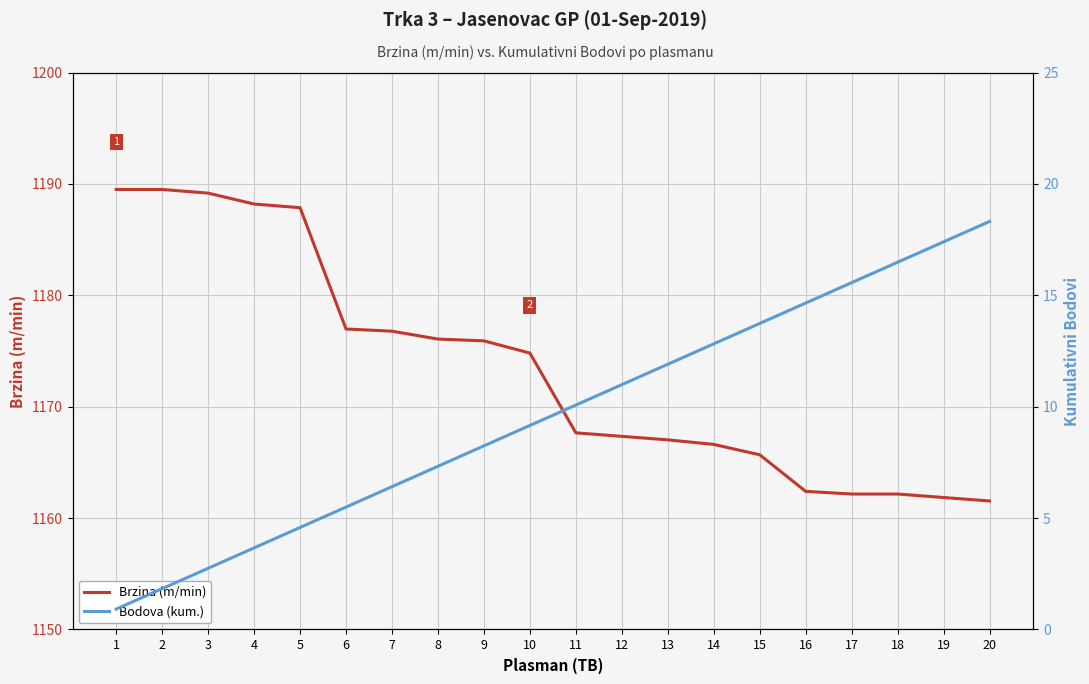

Which series has the largest total across all categories?

Brzina (m/min)